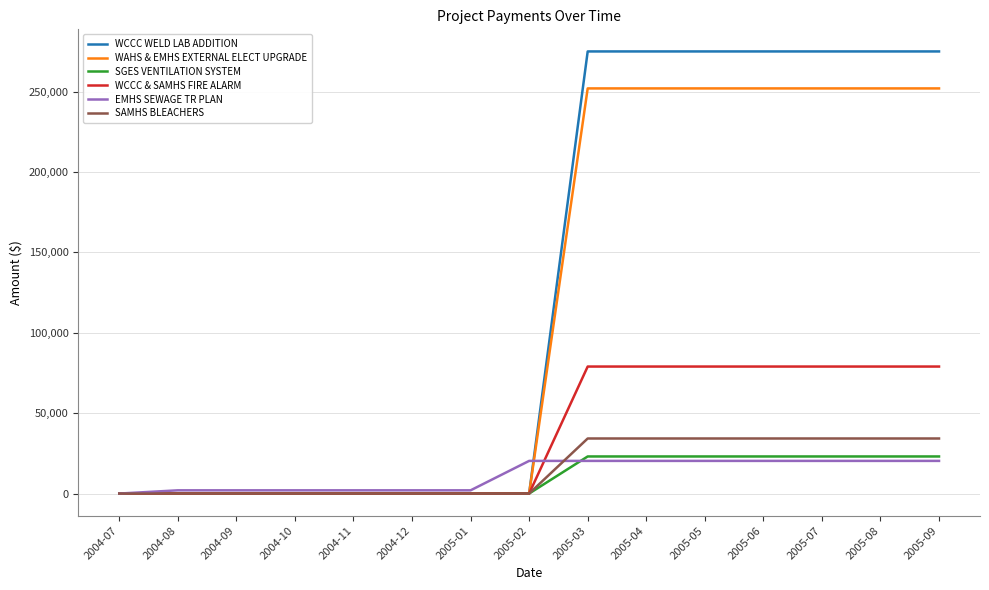

The EMHS SEWAGE TR PLAN series shows 20316.0 at 2005-02. True or false?

True